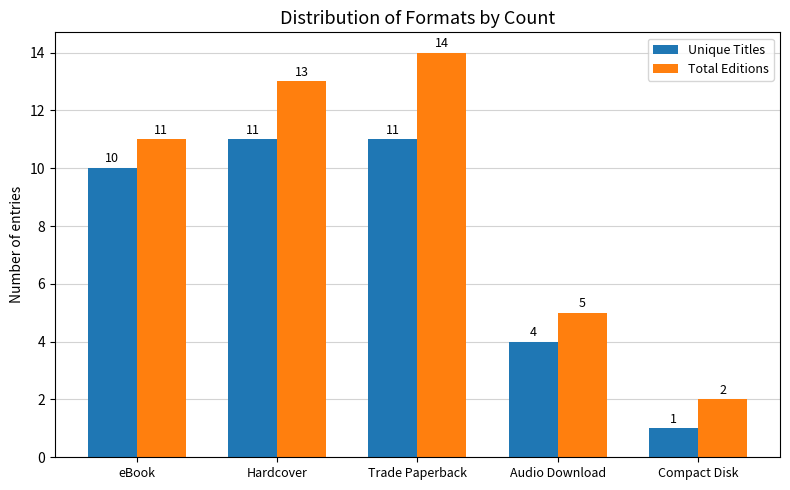

What is the average value of the Total Editions series?

9